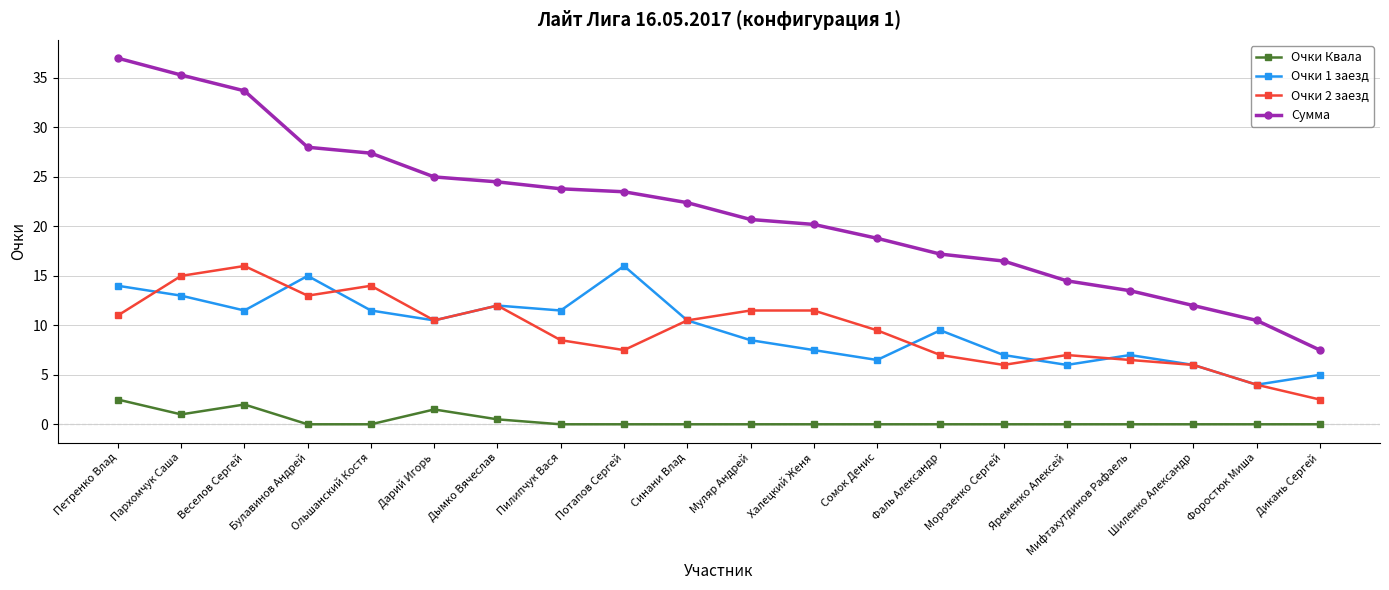

Between Ольшанский Костя and Халецкий Женя, which series saw the biggest shift?

Сумма